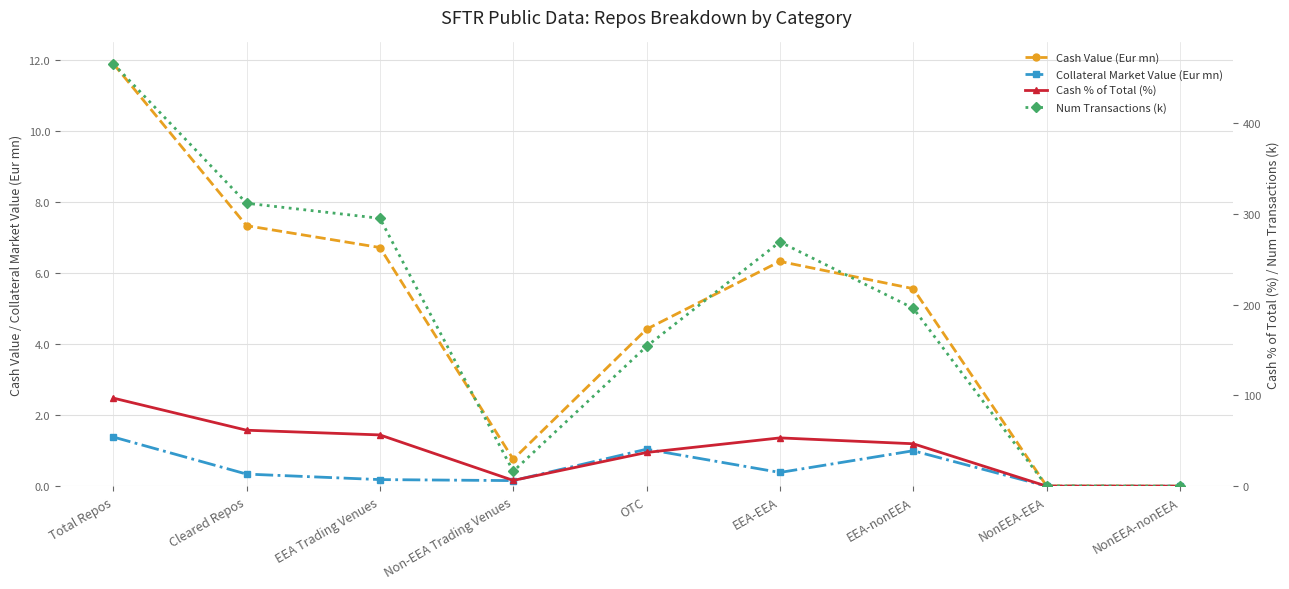

Count the number of categories in the chart.

9